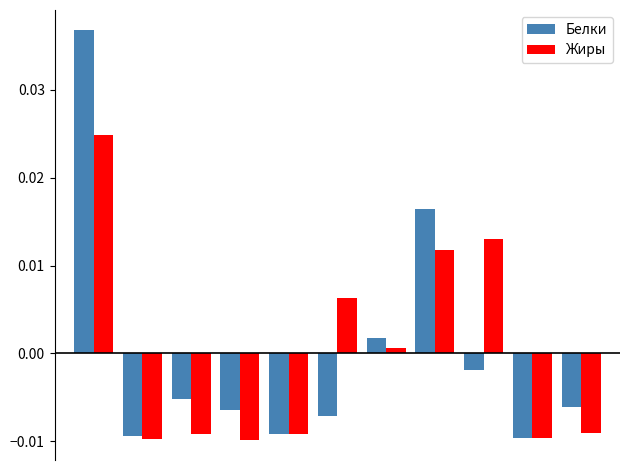

List the series in order of their peak value, highest first.

Белки, Жиры